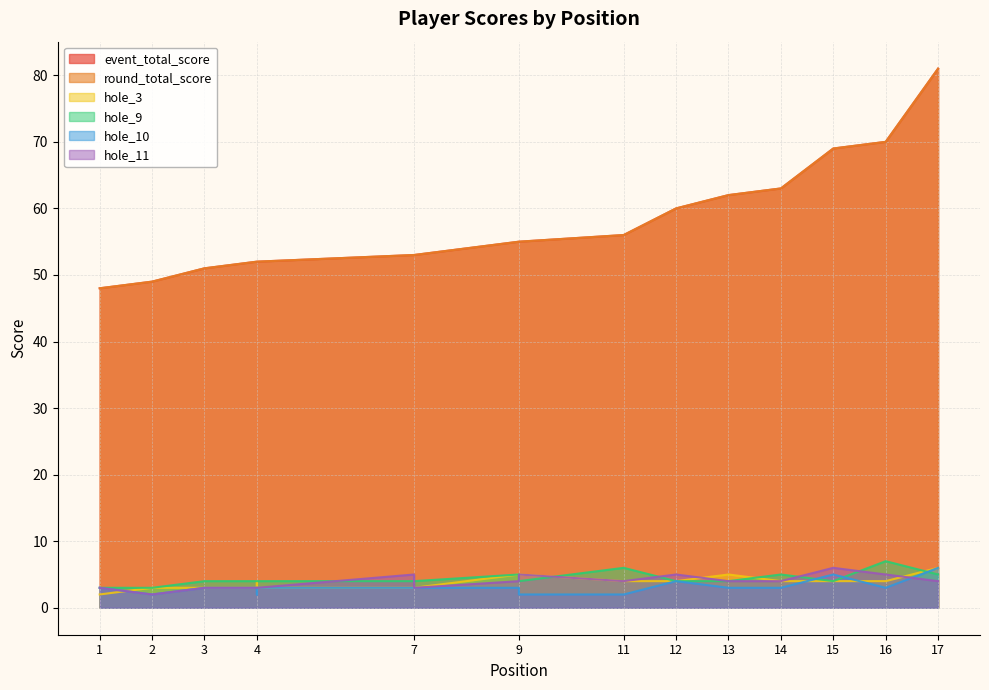

Reading right to left, transcribe all the data shown in this chart.

event_total_score: 17=81	16=70	15=69	14=63	13=62	12=60	11=56	9=55	9=55	7=53	7=53	4=52	4=52	4=52	3=51	2=49	1=48
round_total_score: 17=81	16=70	15=69	14=63	13=62	12=60	11=56	9=55	9=55	7=53	7=53	4=52	4=52	4=52	3=51	2=49	1=48
hole_3: 17=6	16=4	15=4	14=4	13=5	12=4	11=4	9=5	9=5	7=3	7=3	4=3	4=4	4=3	3=3	2=3	1=2
hole_9: 17=5	16=7	15=4	14=5	13=4	12=4	11=6	9=4	9=5	7=4	7=4	4=4	4=4	4=4	3=4	2=3	1=3
hole_10: 17=6	16=3	15=5	14=3	13=3	12=4	11=2	9=2	9=3	7=3	7=3	4=3	4=2	4=3	3=3	2=2	1=3
hole_11: 17=4	16=5	15=6	14=4	13=4	12=5	11=4	9=5	9=4	7=3	7=5	4=3	4=3	4=3	3=3	2=2	1=3